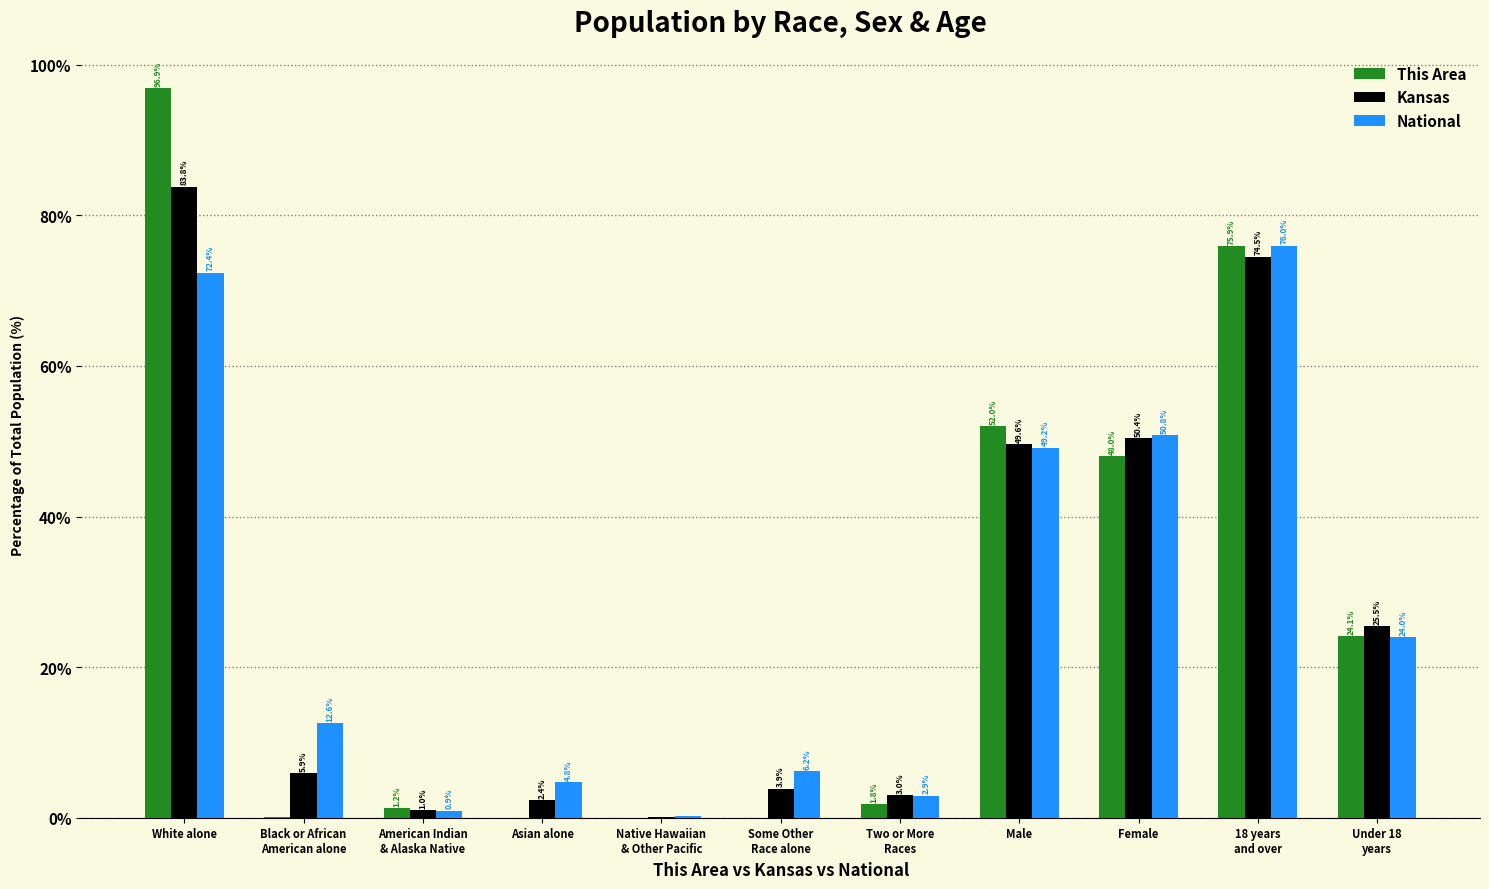

Where does the Kansas series first go above 5?

White alone